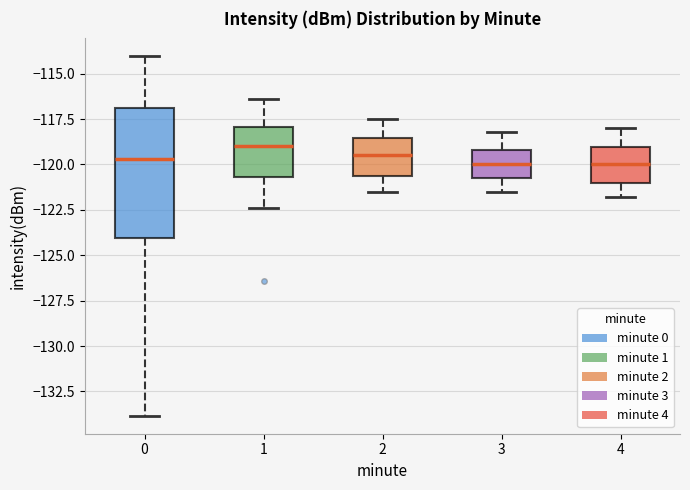

Reading left to right, transcribe this box plot: for each box, give where its median line is, the range the box spans, and where its two whiskers end, as read against the y-axis. The values are not printed on the chart, so give them approximately, as read against the axis.

0: median -119.5, box -124.0 to -117.0, whiskers -134.0 to -114.0
1: median -119.0, box -120.5 to -118.0, whiskers -122.5 to -116.5
2: median -119.5, box -120.5 to -118.5, whiskers -121.5 to -117.5
3: median -120.0, box -121.0 to -119.0, whiskers -121.5 to -118.0
4: median -120.0, box -121.0 to -119.0, whiskers -122.0 to -118.0